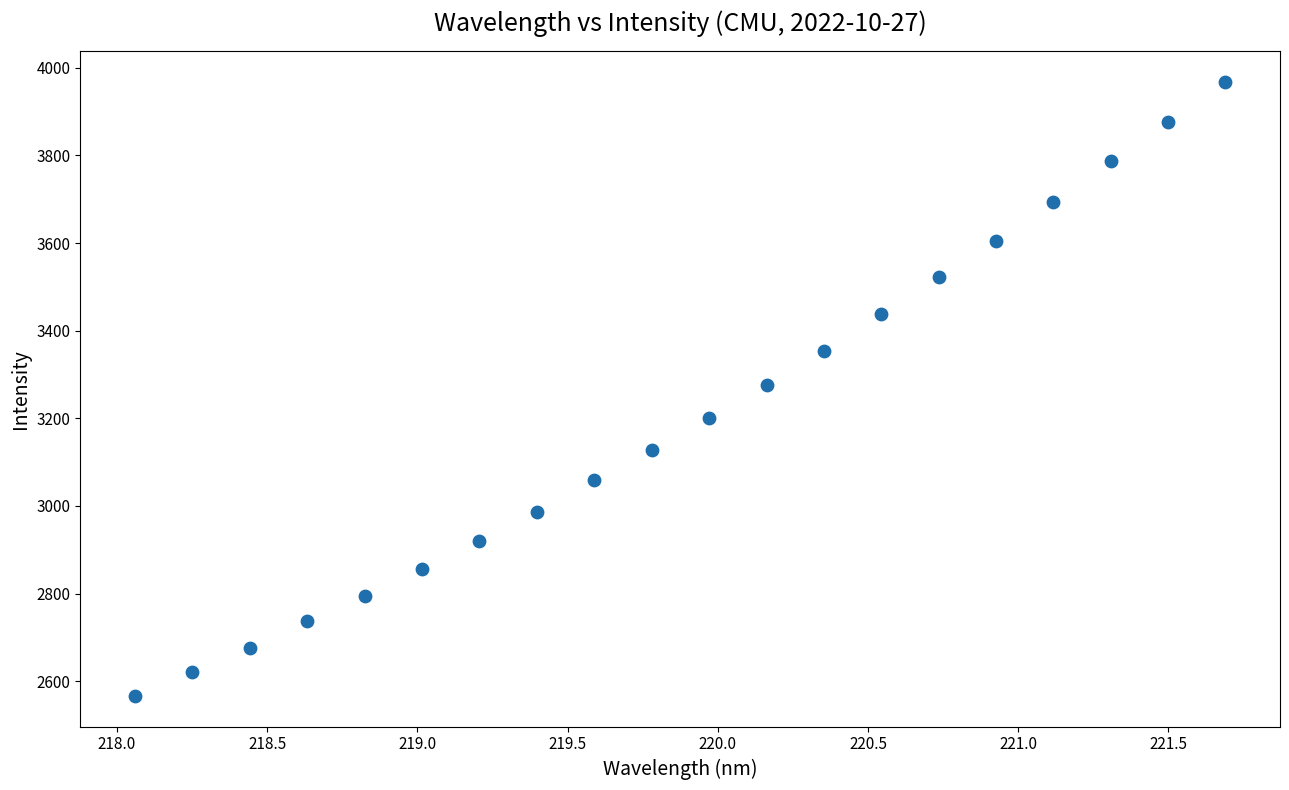

What is the range of X values (max minus min)?

3.6